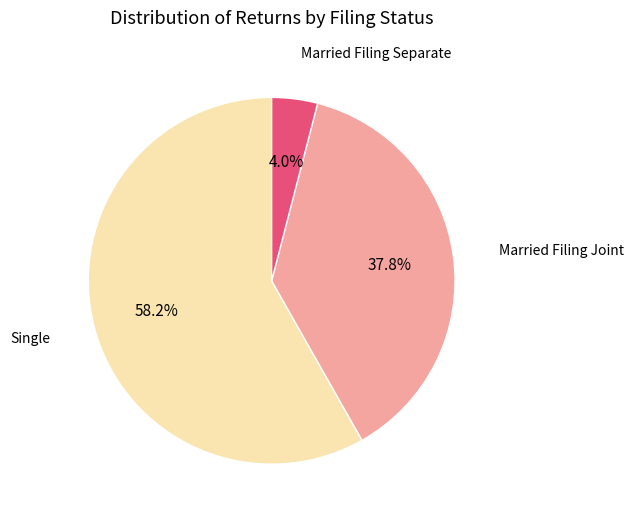

Count the number of slices in the pie.

3